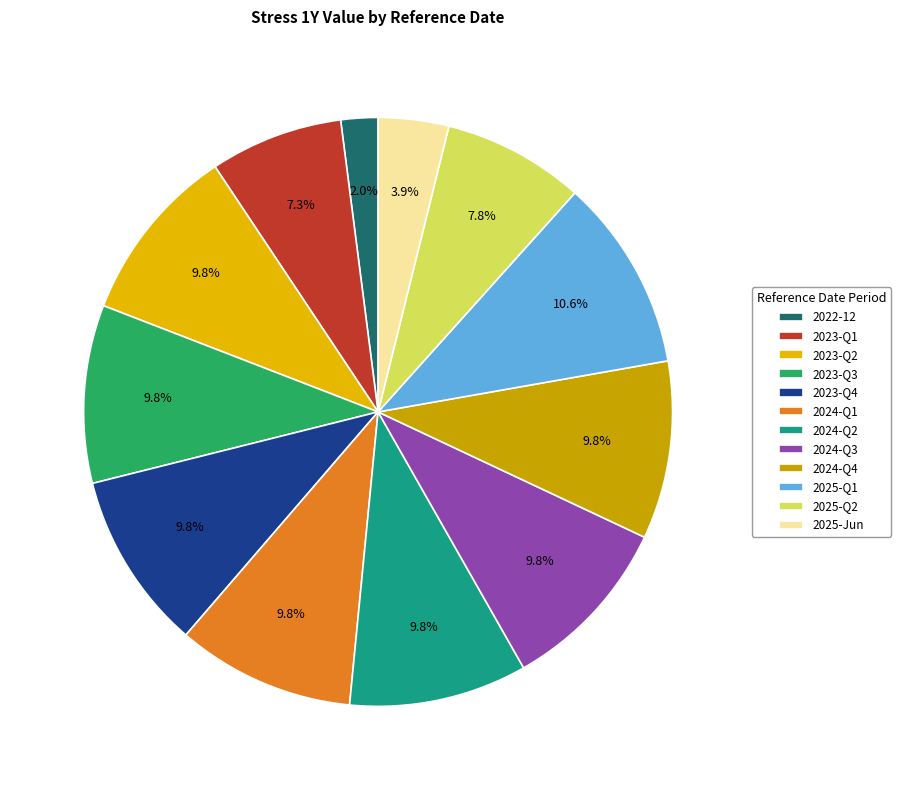

Count the number of slices in the pie.

12